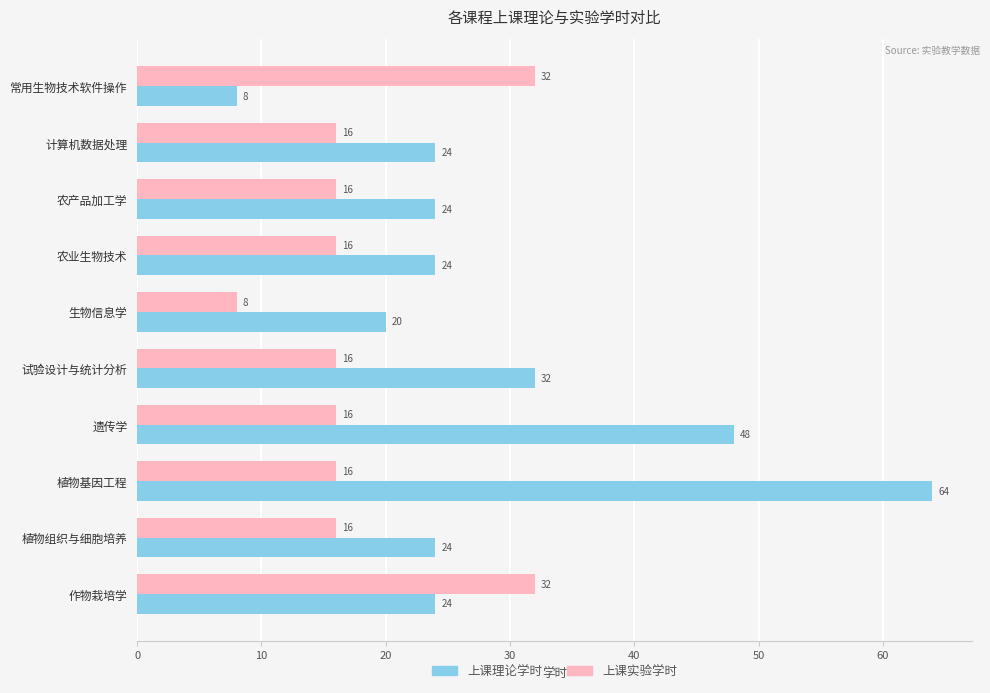

Rank the series by their maximum value, from lowest to highest.

上课实验学时, 上课理论学时